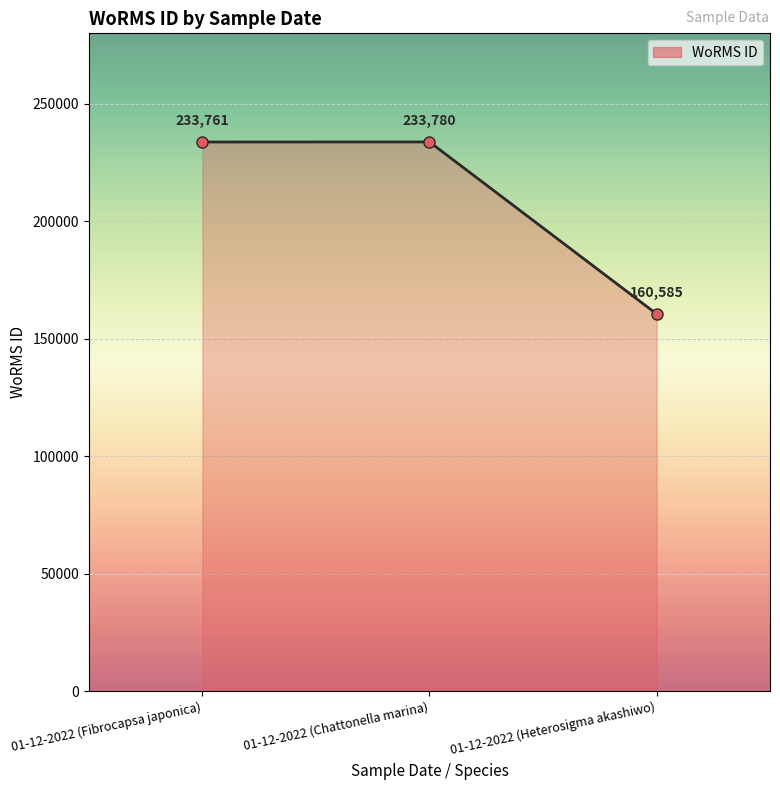

What is the difference between the values at 01-12-2022 (Chattonella marina) and 01-12-2022 (Fibrocapsa japonica)?

19